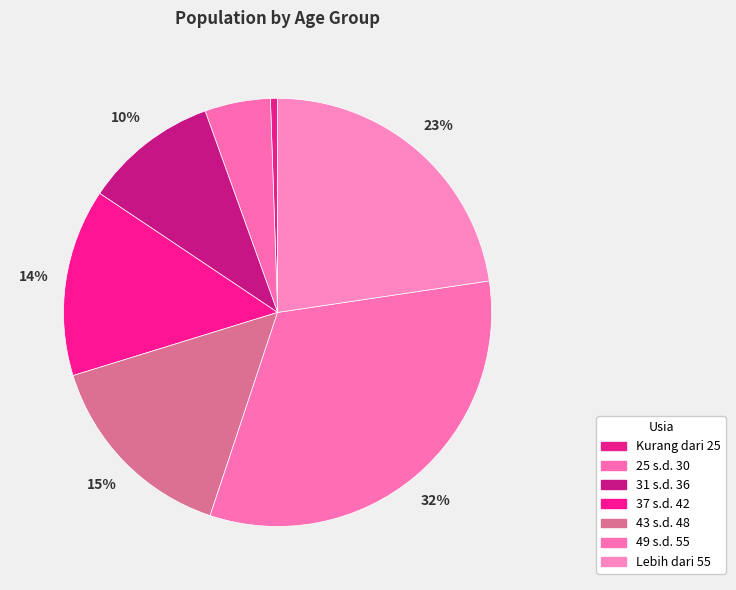

Rank the categories by value from lowest to highest.

Kurang dari 25, 25 s.d. 30, 31 s.d. 36, 37 s.d. 42, 43 s.d. 48, Lebih dari 55, 49 s.d. 55